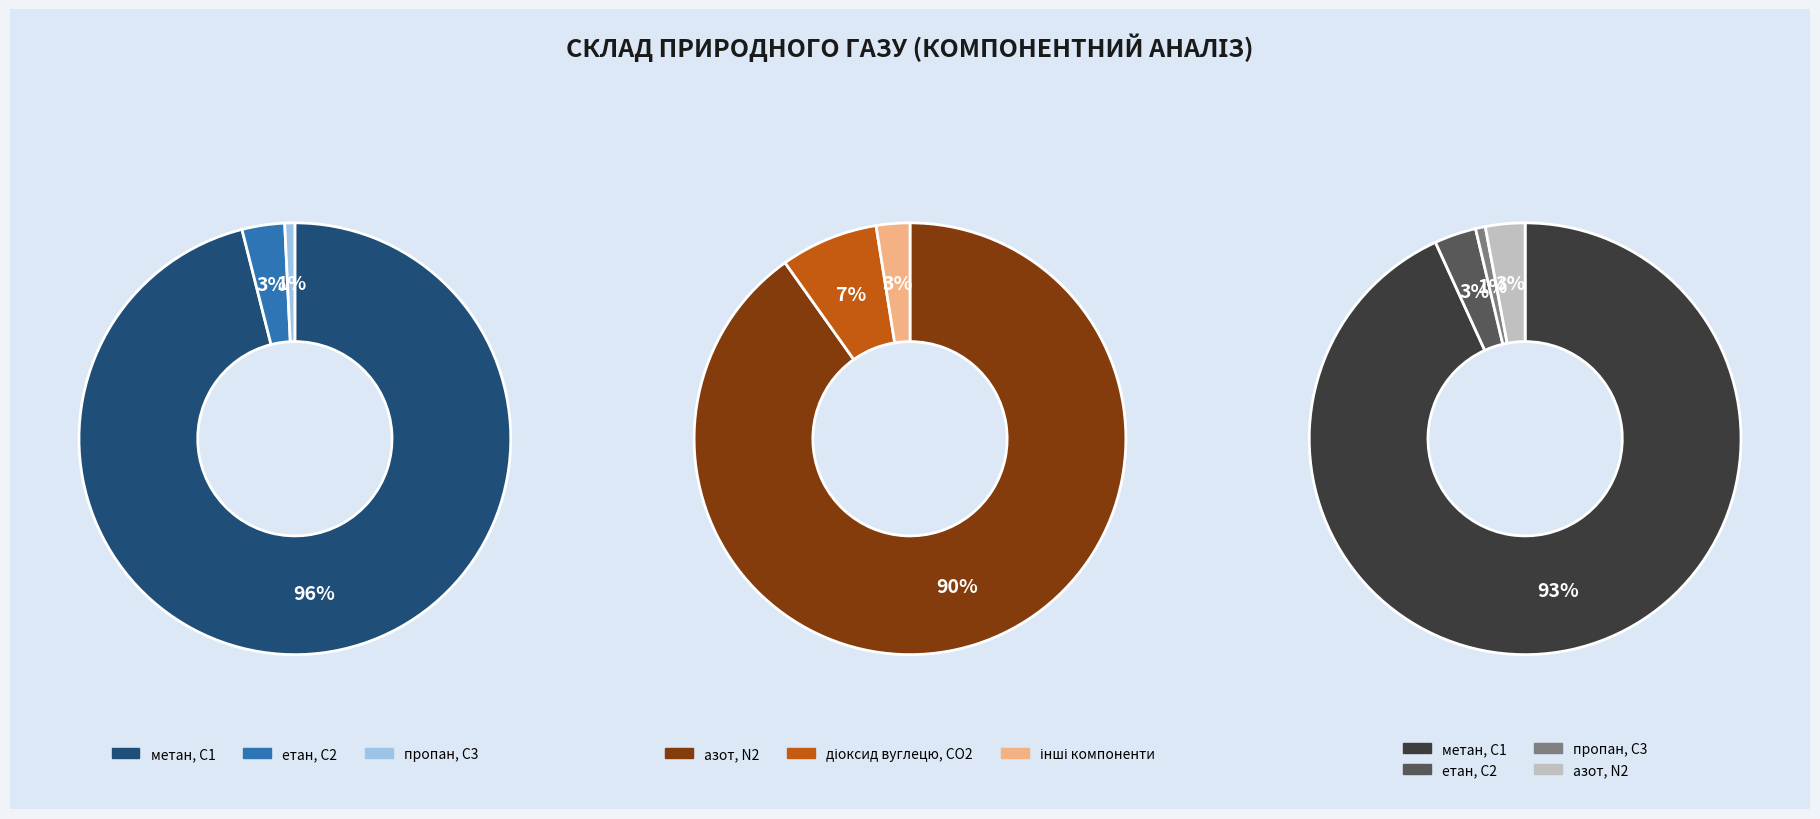

Is 15 the majority of the pie?

No